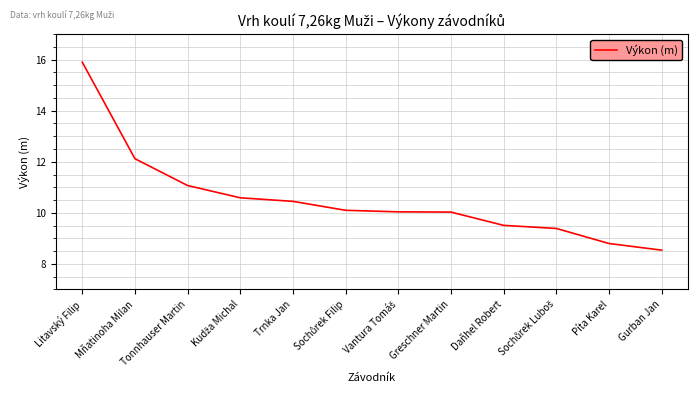

True or false: the data shows 8.8 at Píta Karel.

True